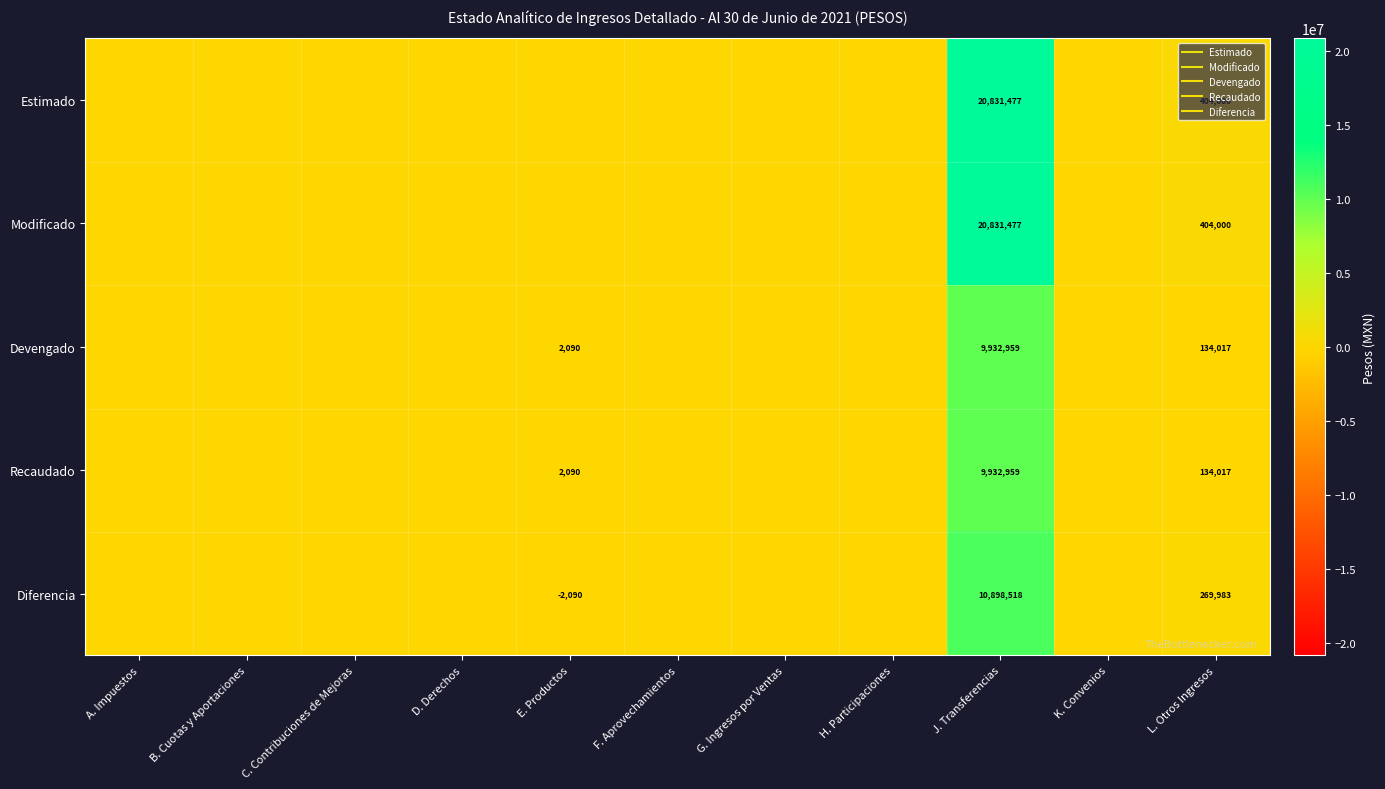

The Recaudado series shows 0.0 at G. Ingresos por Ventas. True or false?

True